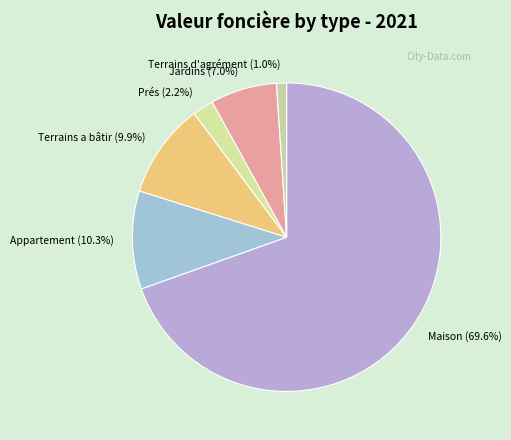

What is the largest slice in the pie chart?

Maison